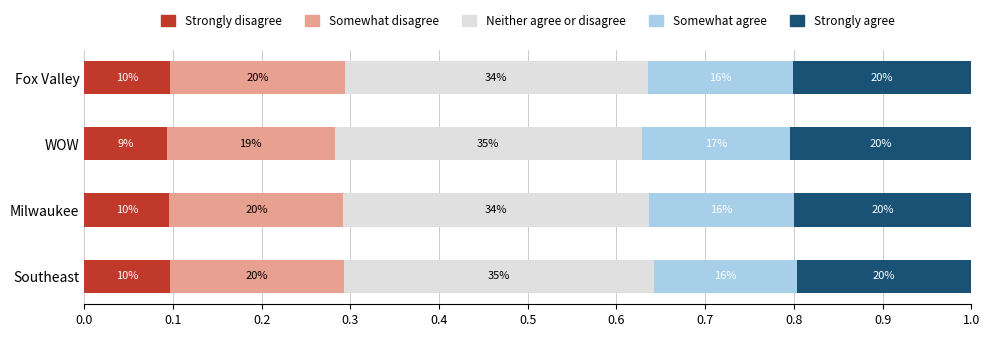

What are all the series names shown in the legend?

Strongly disagree, Somewhat disagree, Neither agree or disagree, Somewhat agree, Strongly agree